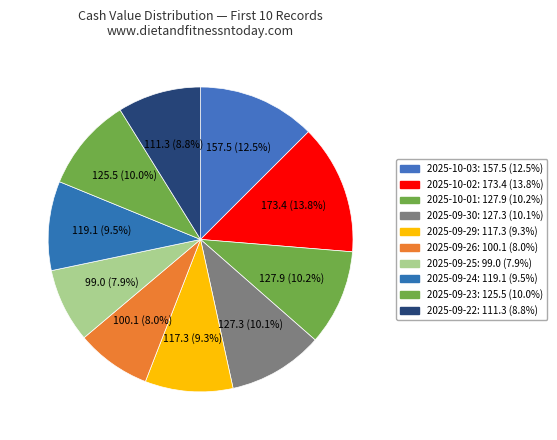

Is 2025-09-22 the majority of the pie?

No